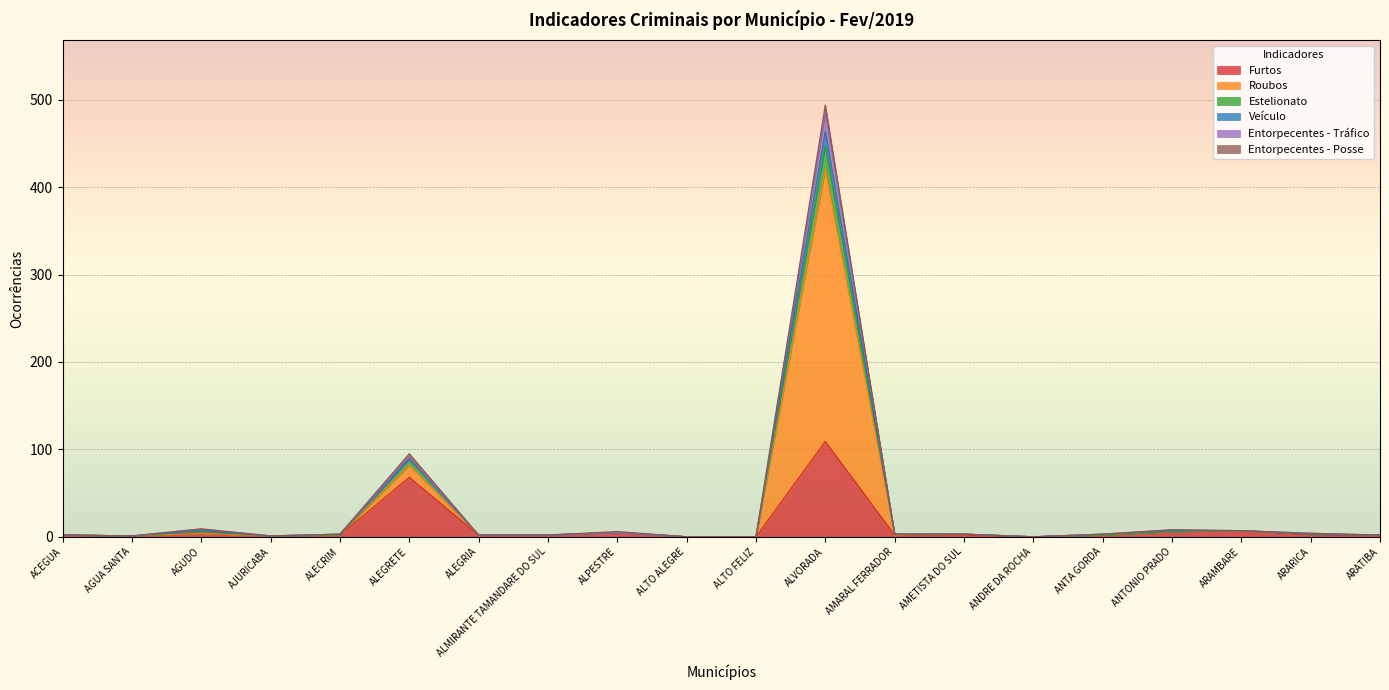

What is the maximum value shown in the chart?

494